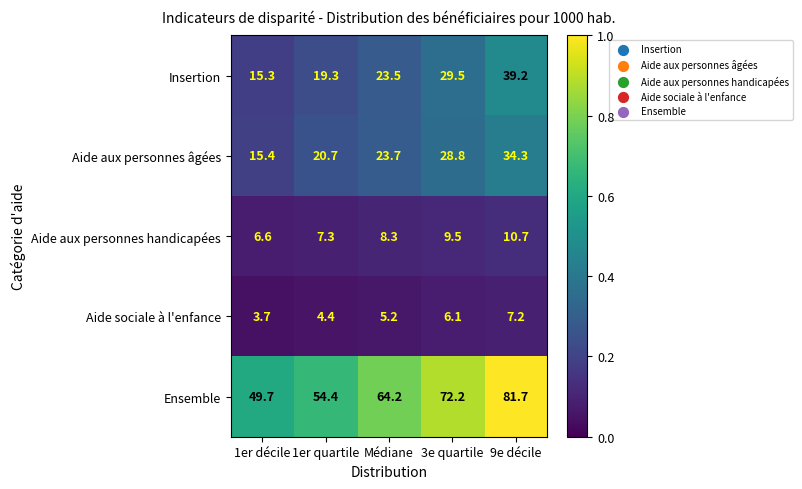

Reading left to right, what are all the values shown in this chart?

Insertion: 1er décile=15.3	1er quartile=19.3	Médiane=23.5	3e quartile=29.5	9e décile=39.2
Aide aux personnes âgées: 1er décile=15.4	1er quartile=20.7	Médiane=23.7	3e quartile=28.8	9e décile=34.3
Aide aux personnes handicapées: 1er décile=6.6	1er quartile=7.3	Médiane=8.3	3e quartile=9.5	9e décile=10.7
Aide sociale à l'enfance: 1er décile=3.7	1er quartile=4.4	Médiane=5.2	3e quartile=6.1	9e décile=7.2
Ensemble: 1er décile=49.7	1er quartile=54.4	Médiane=64.2	3e quartile=72.2	9e décile=81.7